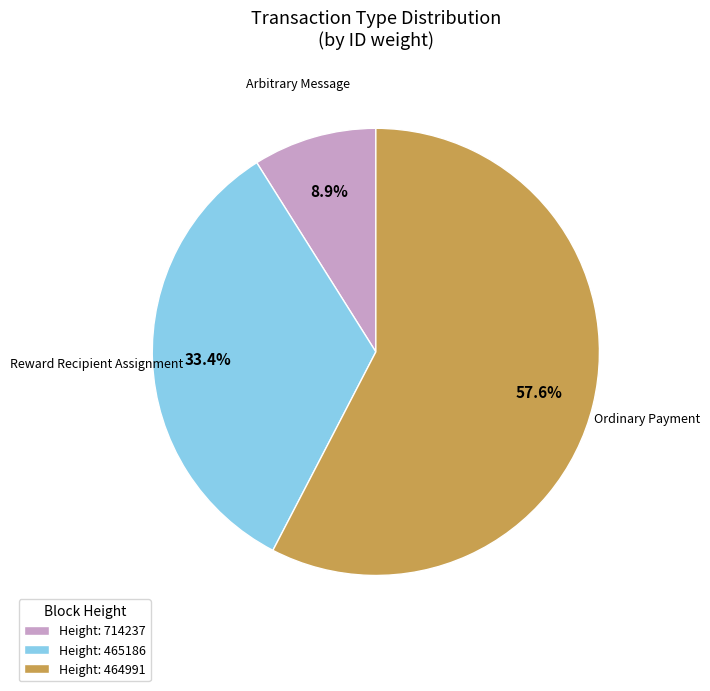

Does Ordinary Payment represent more than half of the total?

Yes